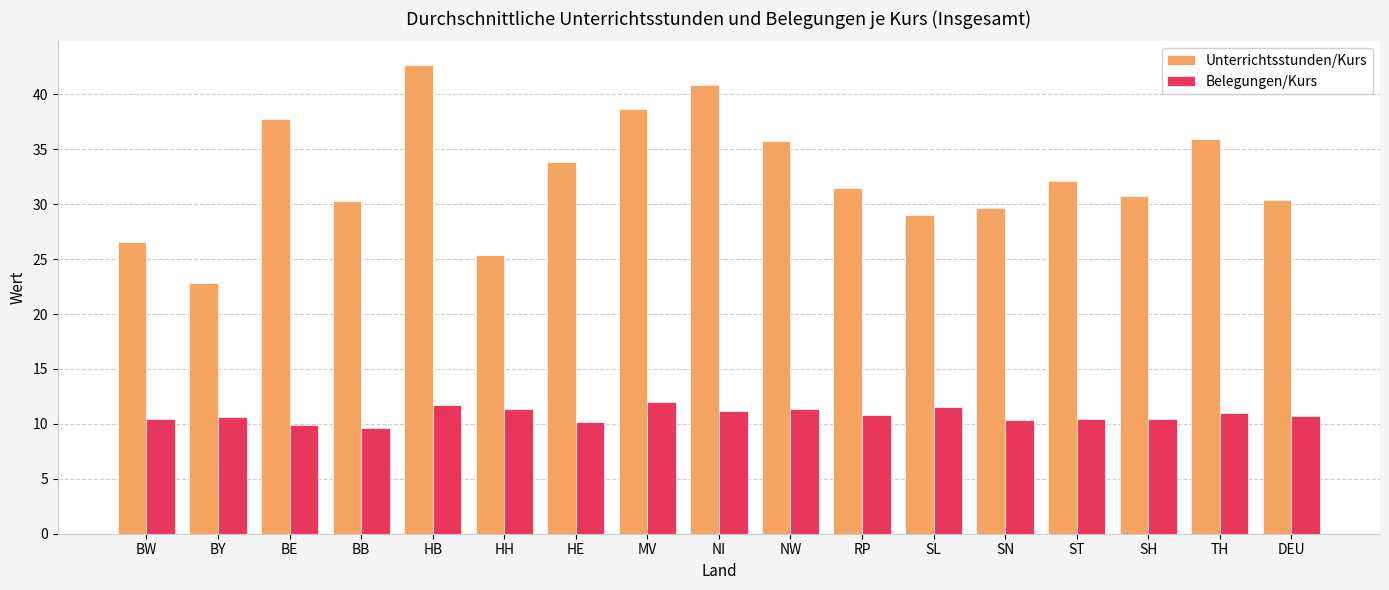

What is the total value across all series at TH?

47.0